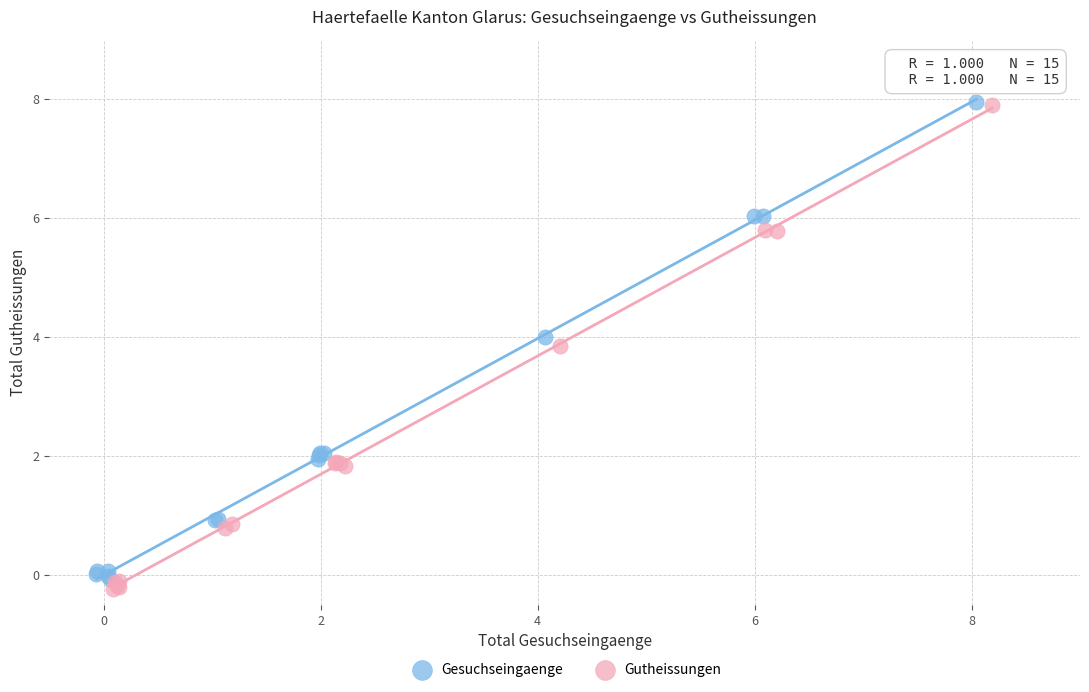

What are all the series names shown in the legend?

Gesuchseingaenge, Gutheissungen